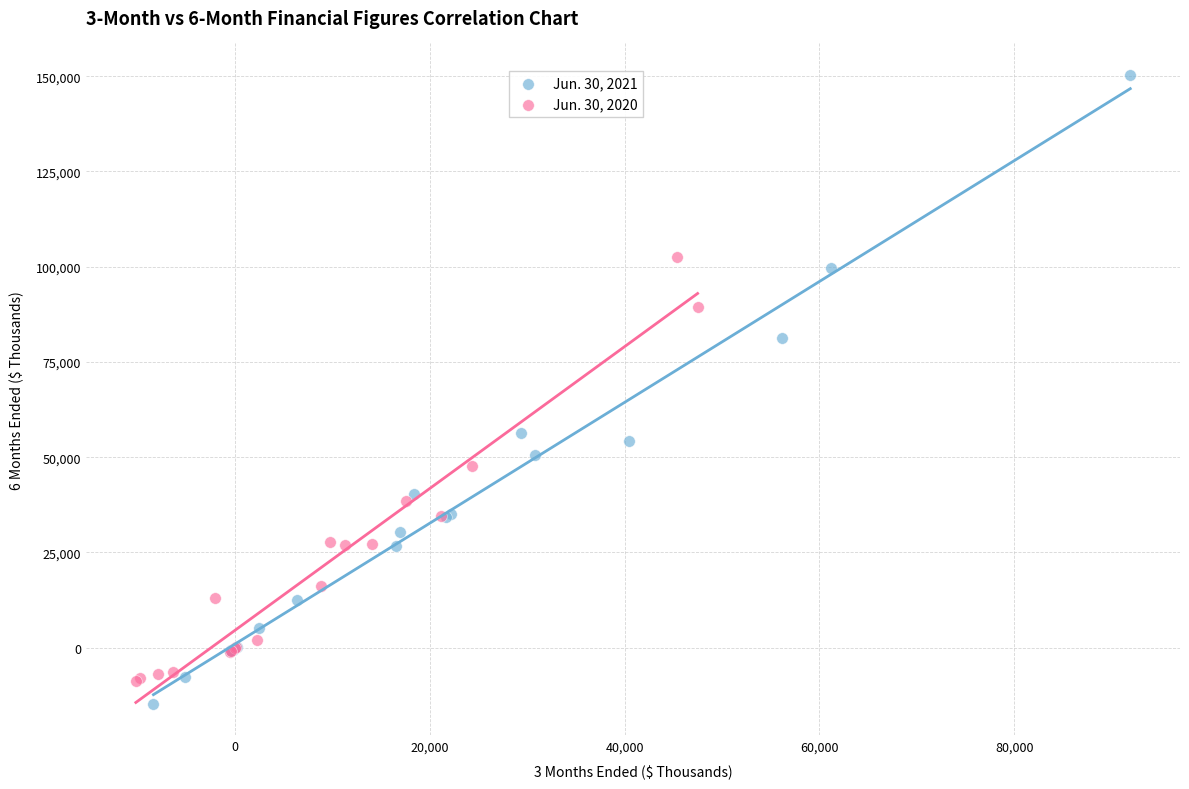

Which series contains the highest Y value?

Jun. 30, 2021